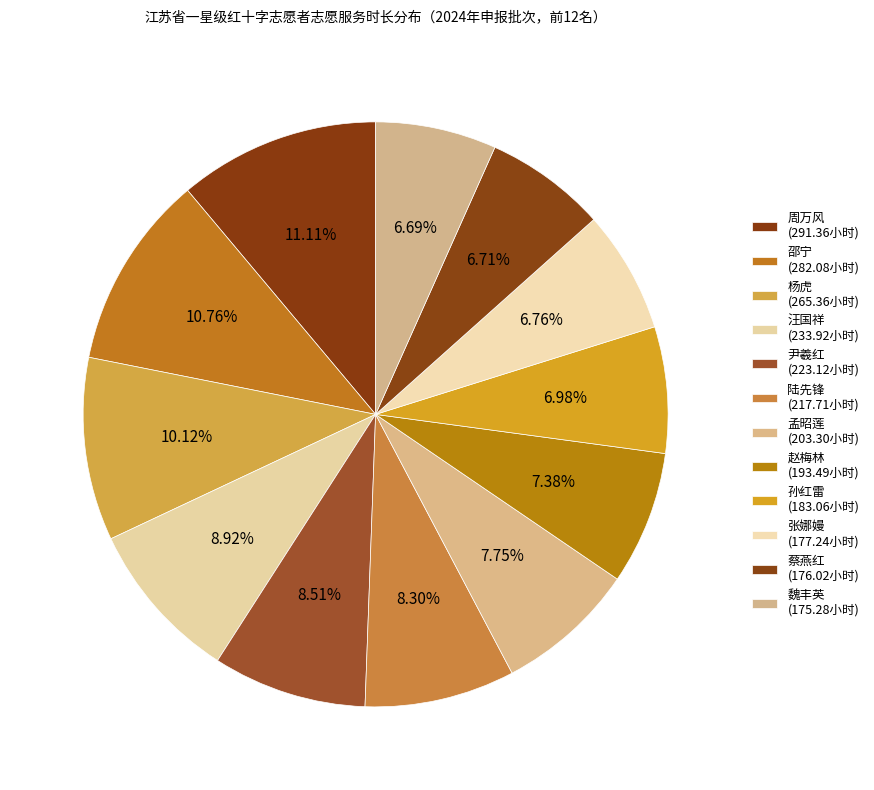

How many slices are in this pie chart?

12